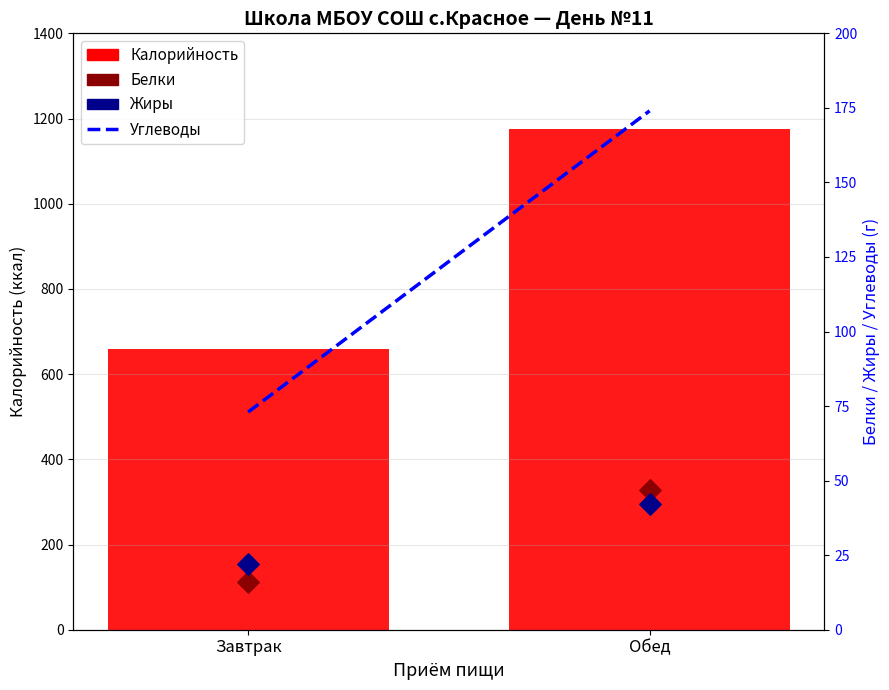

At which category is the sum across all series the highest?

Обед